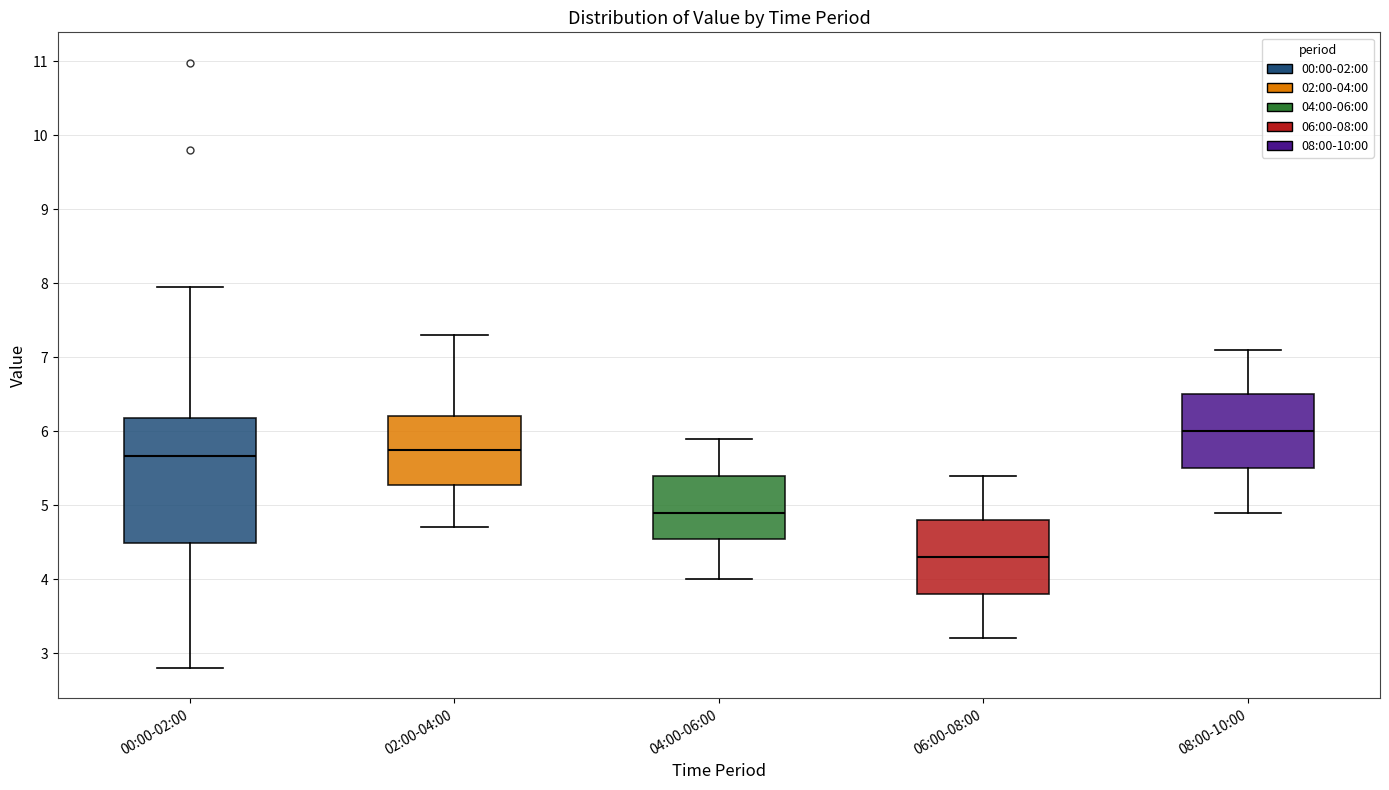

Reading left to right, read every box against the y-axis: the position of its median line, the range the box covers, and the ends of its whiskers. The values are not printed on the chart, so give them approximately, as read against the axis.

00:00-02:00: median 5.7, box 4.5 to 6.2, whiskers 2.8 to 8.0
02:00-04:00: median 5.8, box 5.3 to 6.2, whiskers 4.7 to 7.3
04:00-06:00: median 4.9, box 4.6 to 5.4, whiskers 4.0 to 5.9
06:00-08:00: median 4.3, box 3.8 to 4.8, whiskers 3.2 to 5.4
08:00-10:00: median 6.0, box 5.5 to 6.5, whiskers 4.9 to 7.1